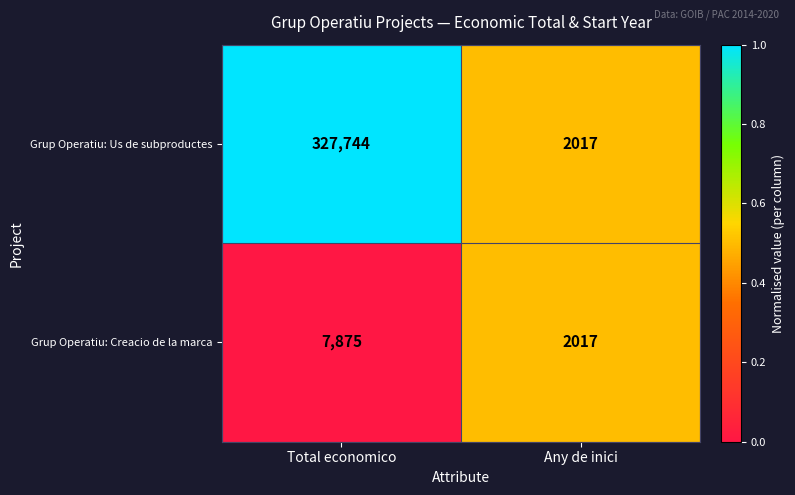

What is the difference between the maximum and minimum values in the Grup Operatiu: Creacio de la marca series?

5858